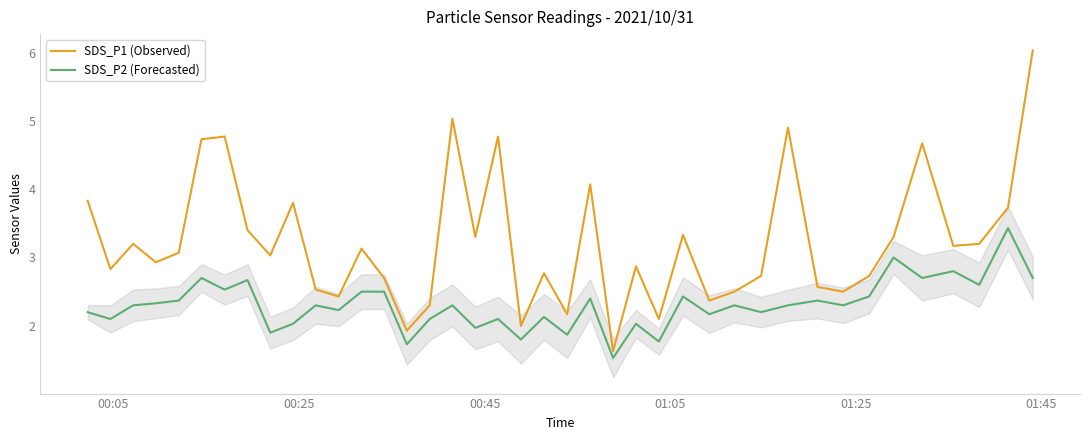

Which series has the largest total across all categories?

SDS_P1 (Observed)